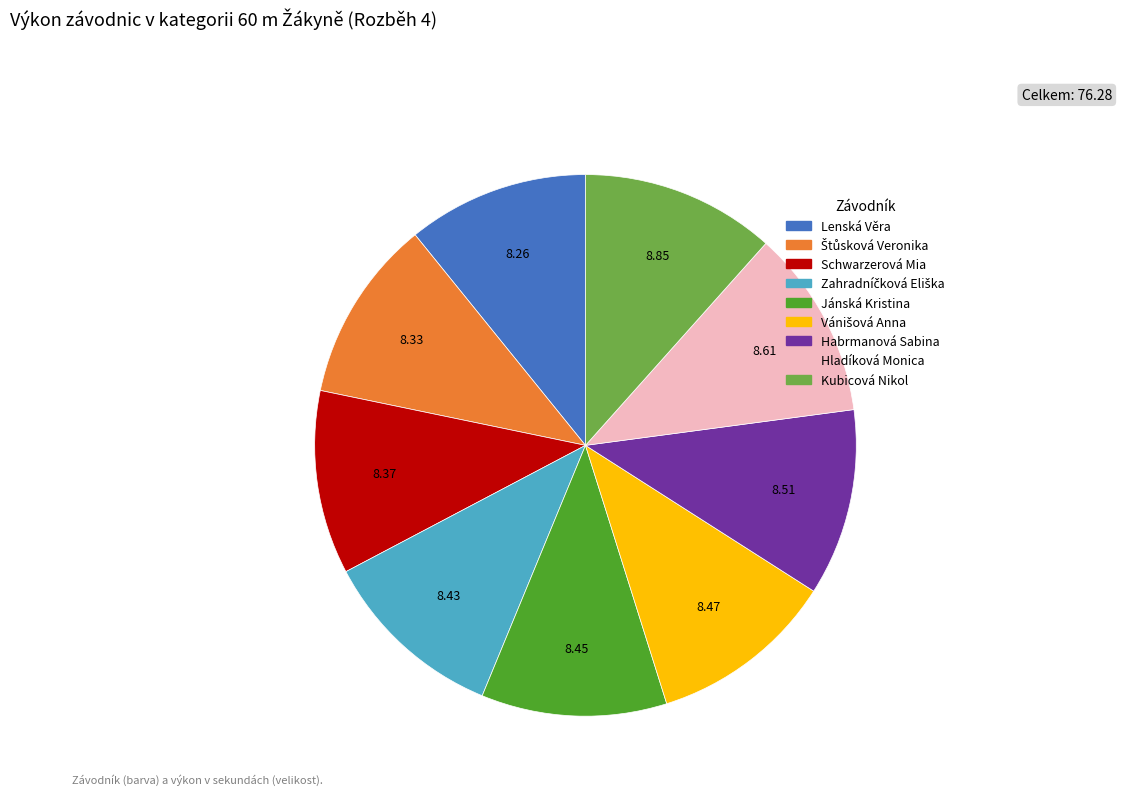

The Lenská Věra slice represents 20% of the pie. True or false?

False